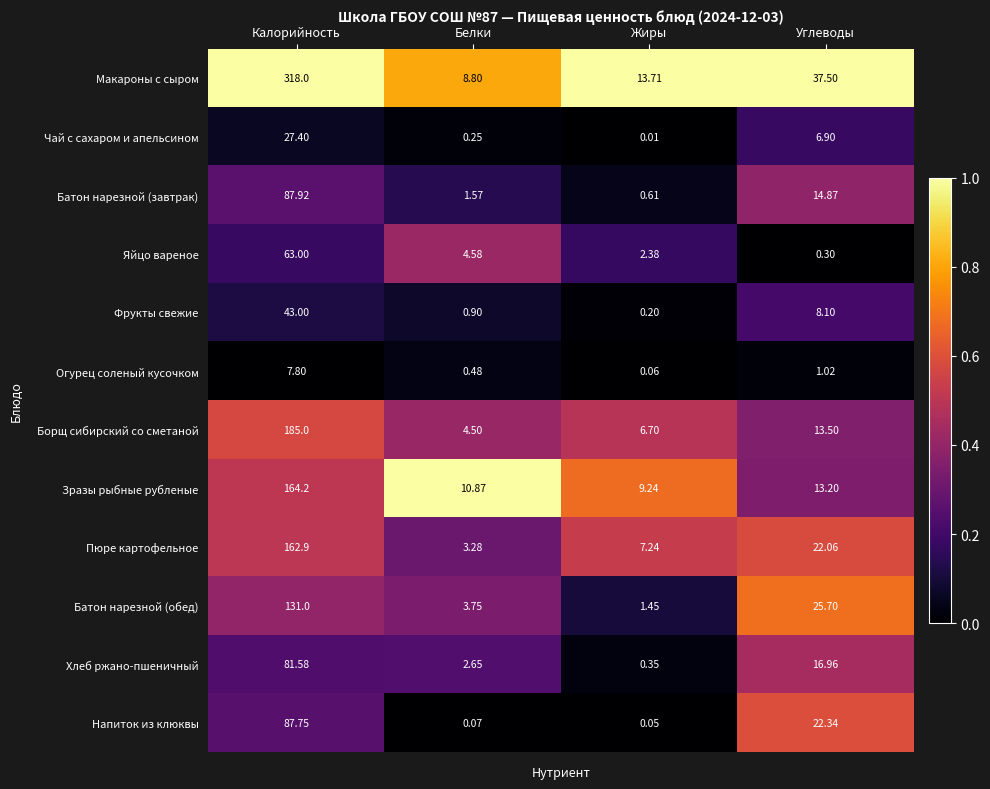

Which series has the widest spread of values?

Макароны с сыром